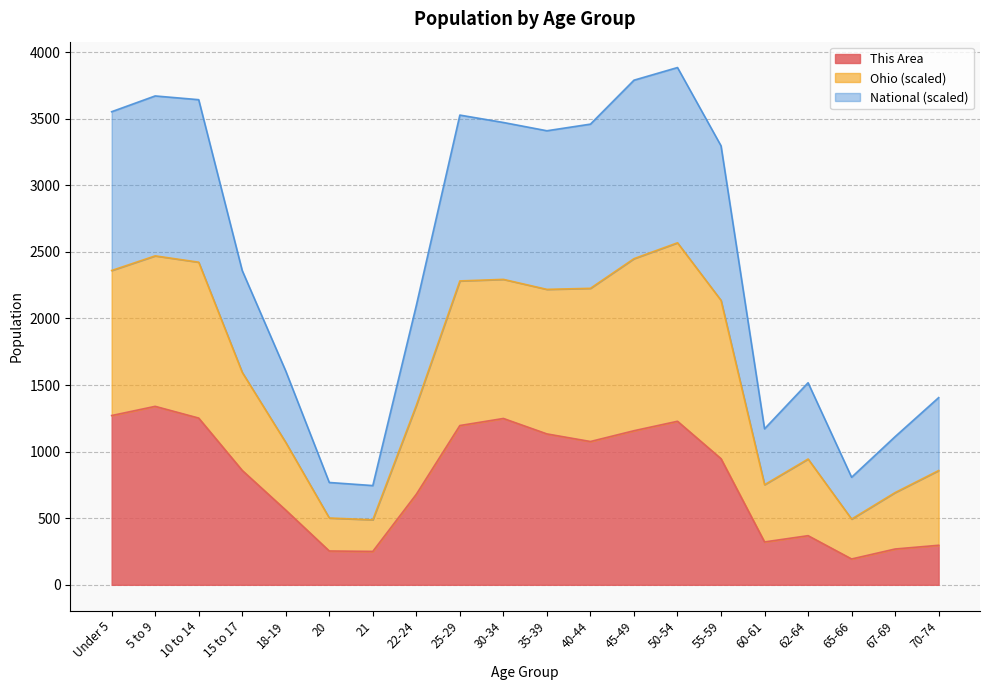

What is the total value across all series at 21?

745.2